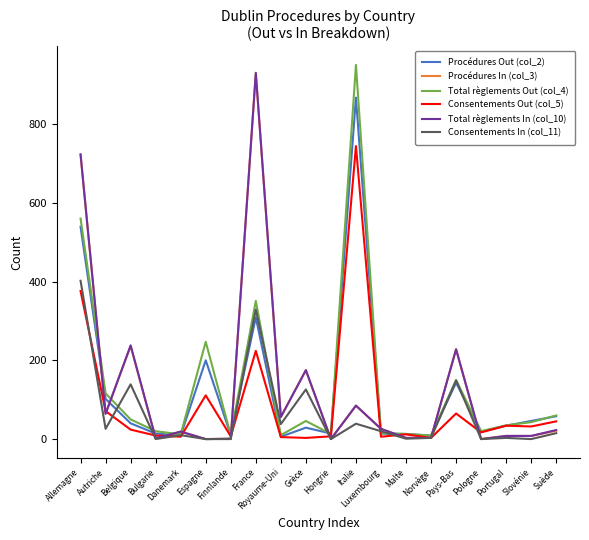

At which label does Procédures Out (col_2) reach its peak?

Italie